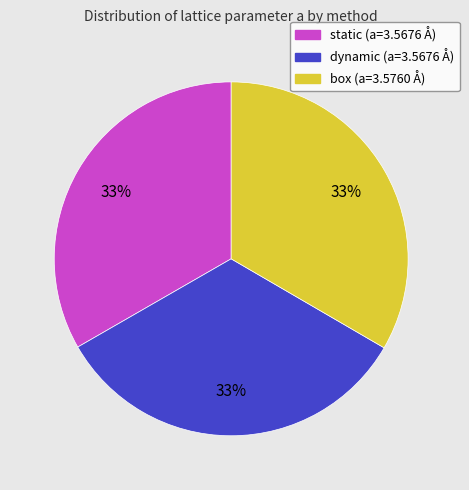

True or false: static accounts for 44% of the total.

False